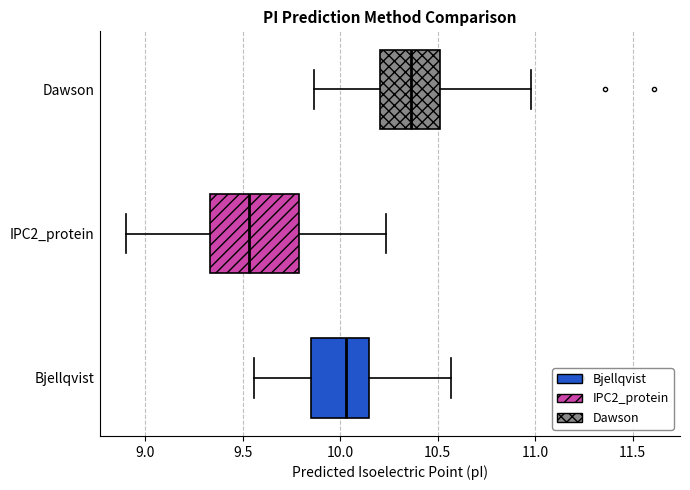

Which box's median line is the furthest to the right?

Dawson